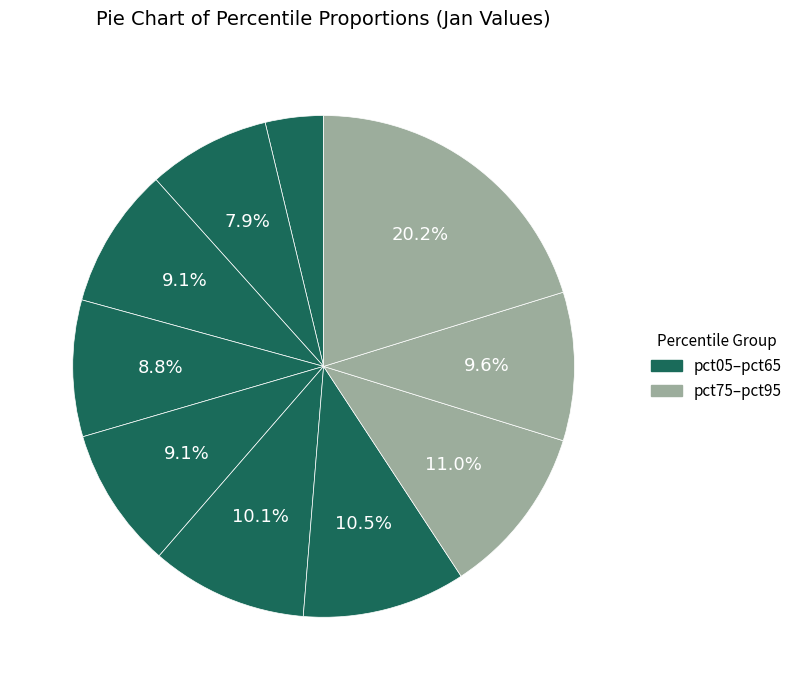

To the nearest percent, what is the average slice percentage?

10%